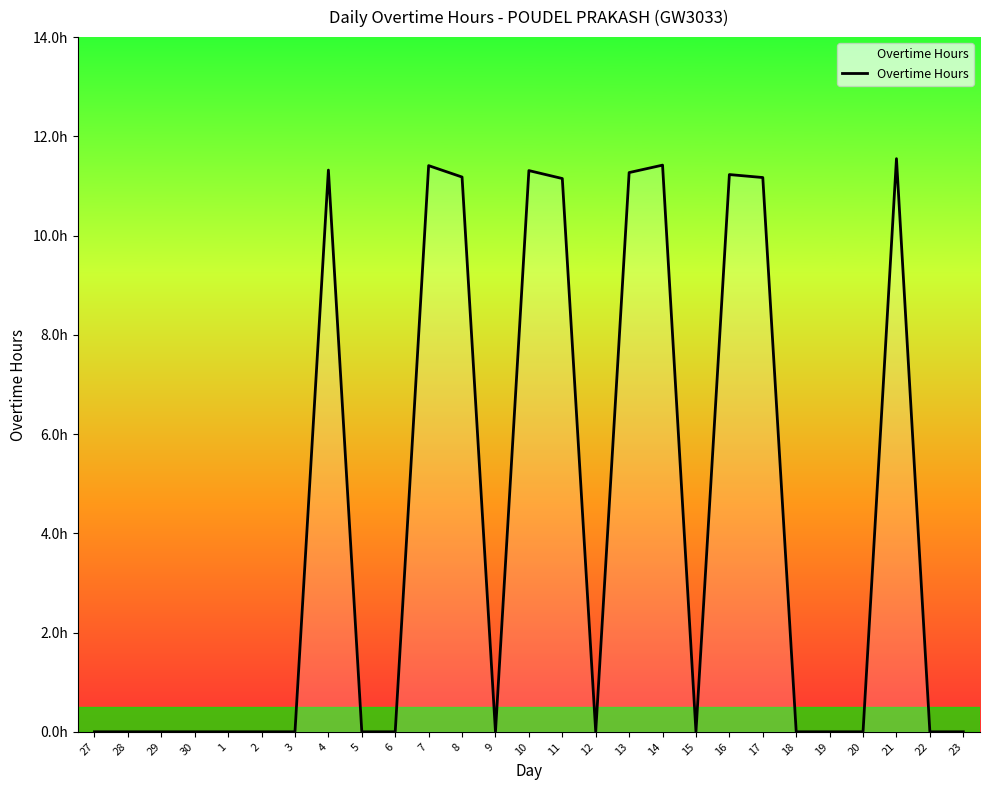

Rank the categories by value from highest to lowest.

21, 14, 7, 4, 10, 13, 16, 8, 17, 11, 27, 28, 29, 30, 1, 2, 3, 5, 6, 9, 12, 15, 18, 19, 20, 22, 23